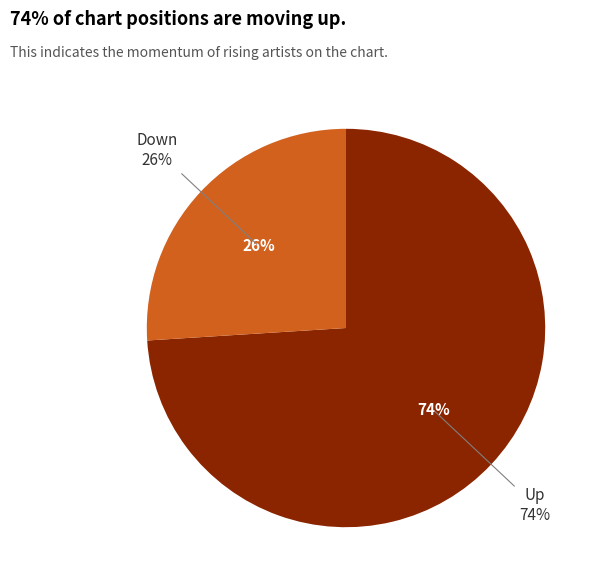

What portion of the pie excludes up?

26.0%